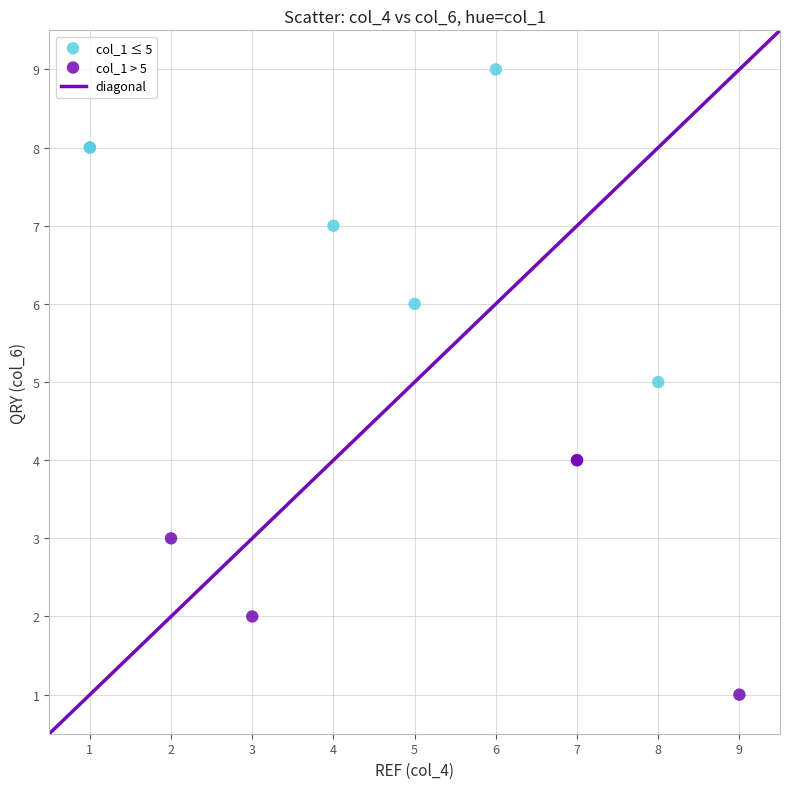

Which series contains the highest Y value?

col_1 ≤ 5